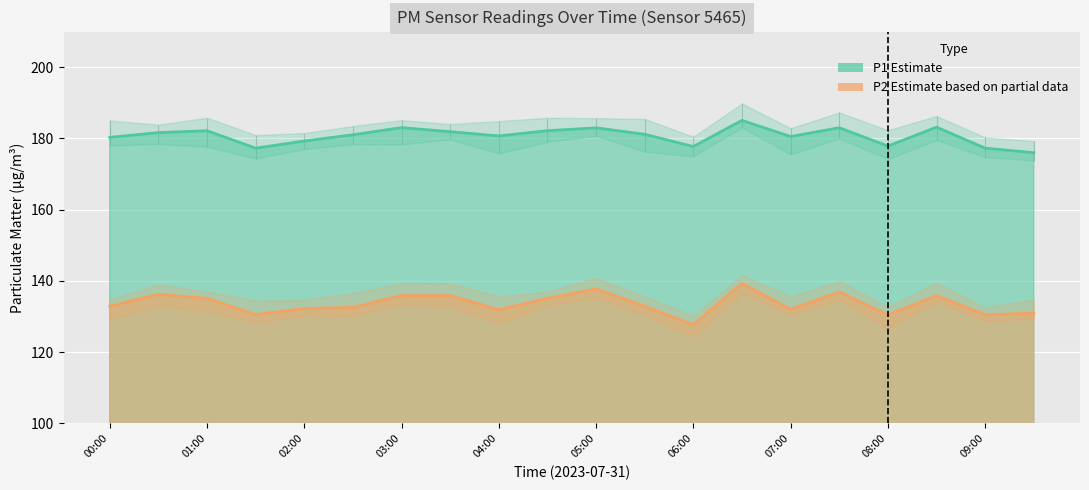

What value does the P1 series have at 08:00?

177.9